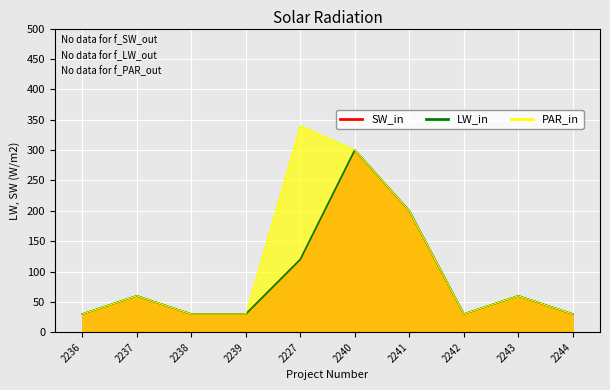

Which label corresponds to the smallest value in the chart?

2236